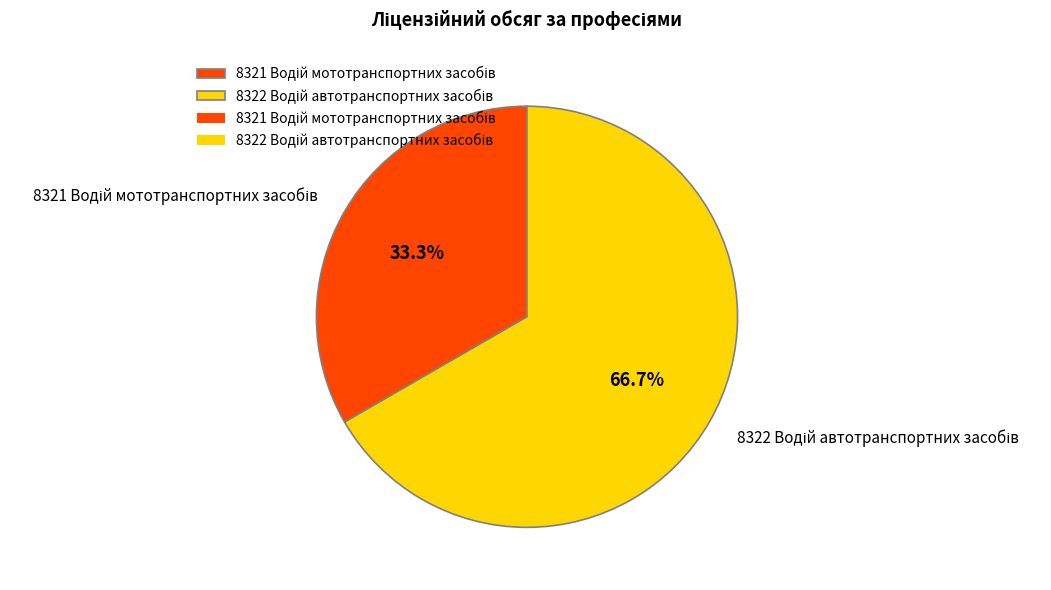

Is there any slice that represents more than half of the pie?

Yes